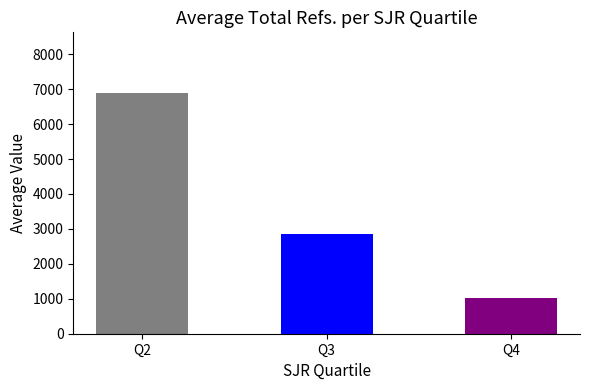

Is it true that the value at Q4 is 205.3?

False